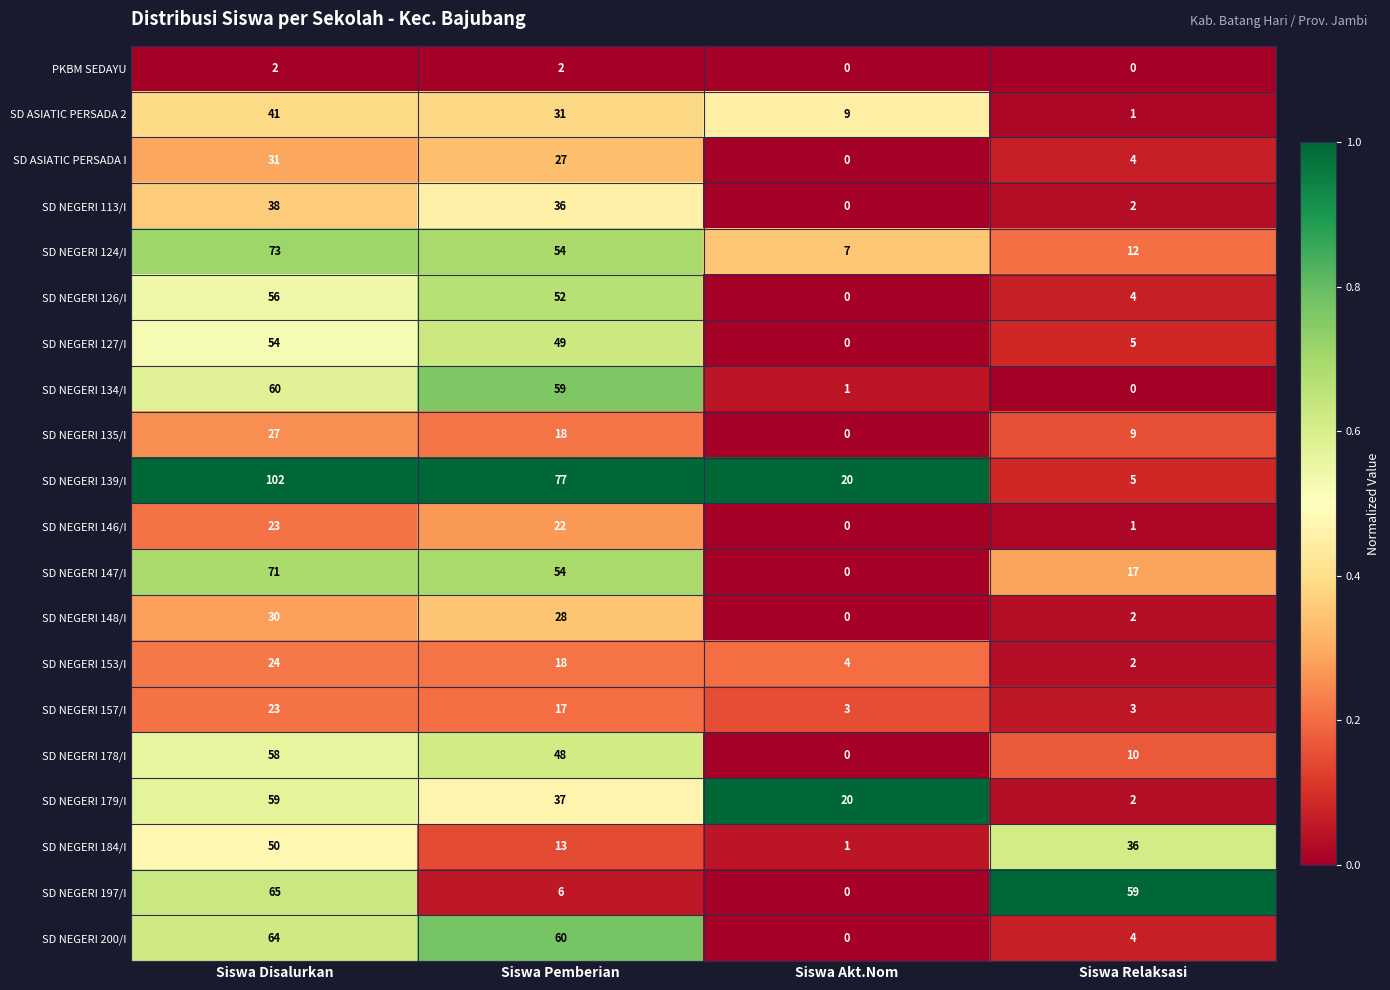

What is the sum of all SD NEGERI 126/I values?

112